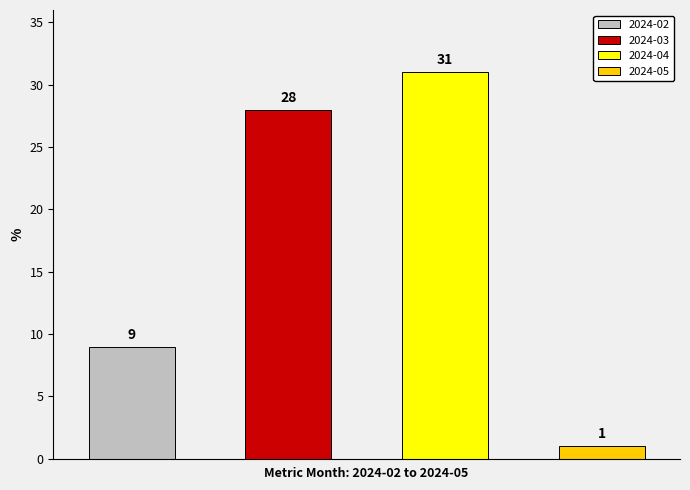

What is the maximum value shown in the chart?

31